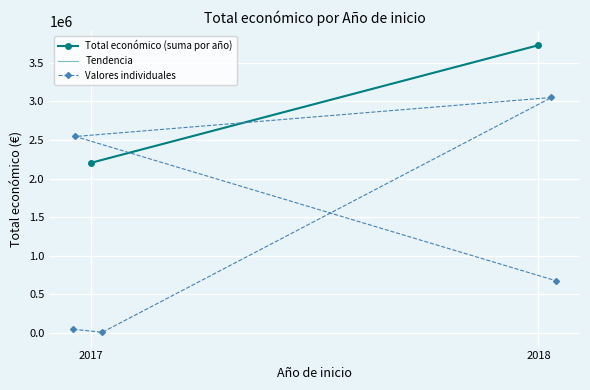

True or false: the data has more than 1 interior local peaks.

False